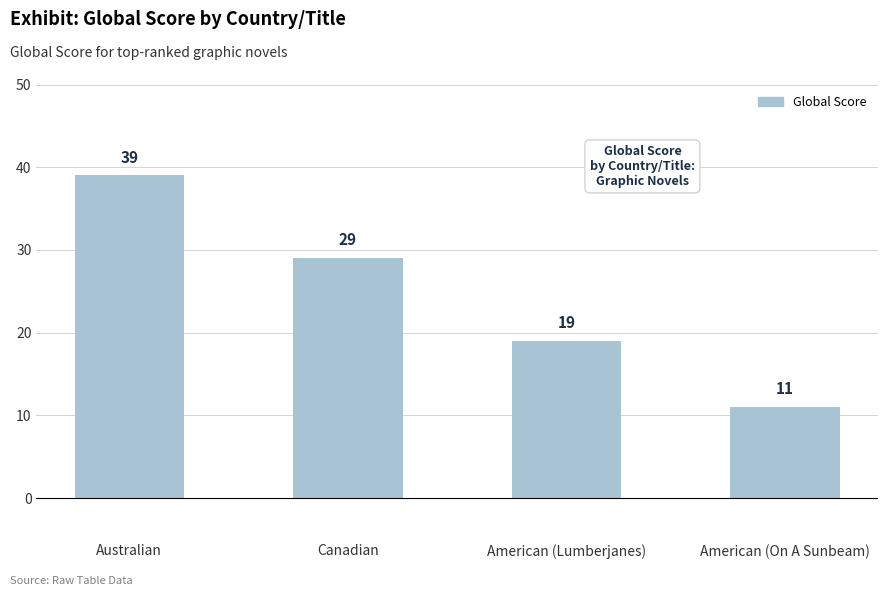

How many distinct data groups are displayed?

1